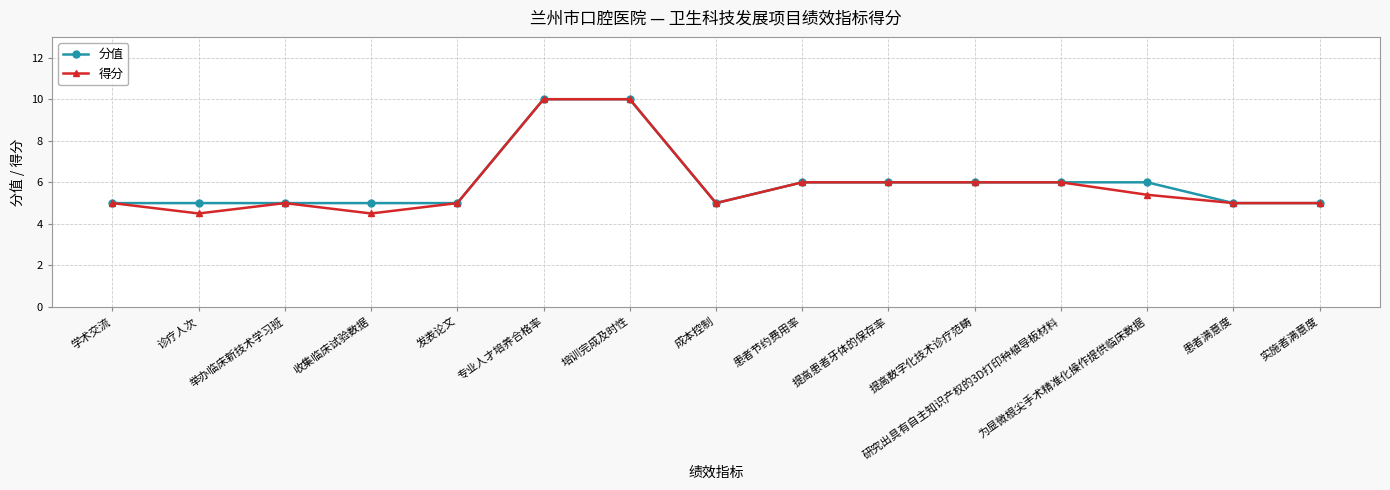

The value of 得分 at 为显微根尖手术精准化操作提供临床数据 is 1.6. True or false?

False